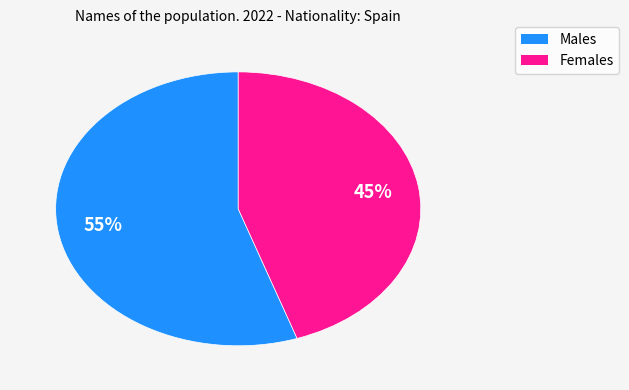

To the nearest percent, what is the average slice percentage?

50%